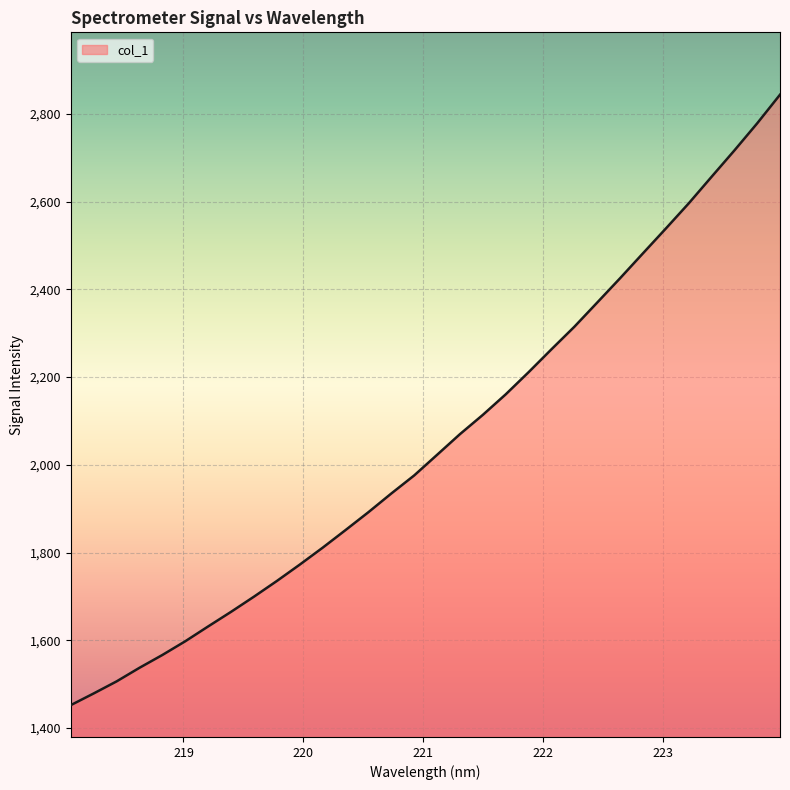

What is the difference between the maximum and minimum values?

1392.2